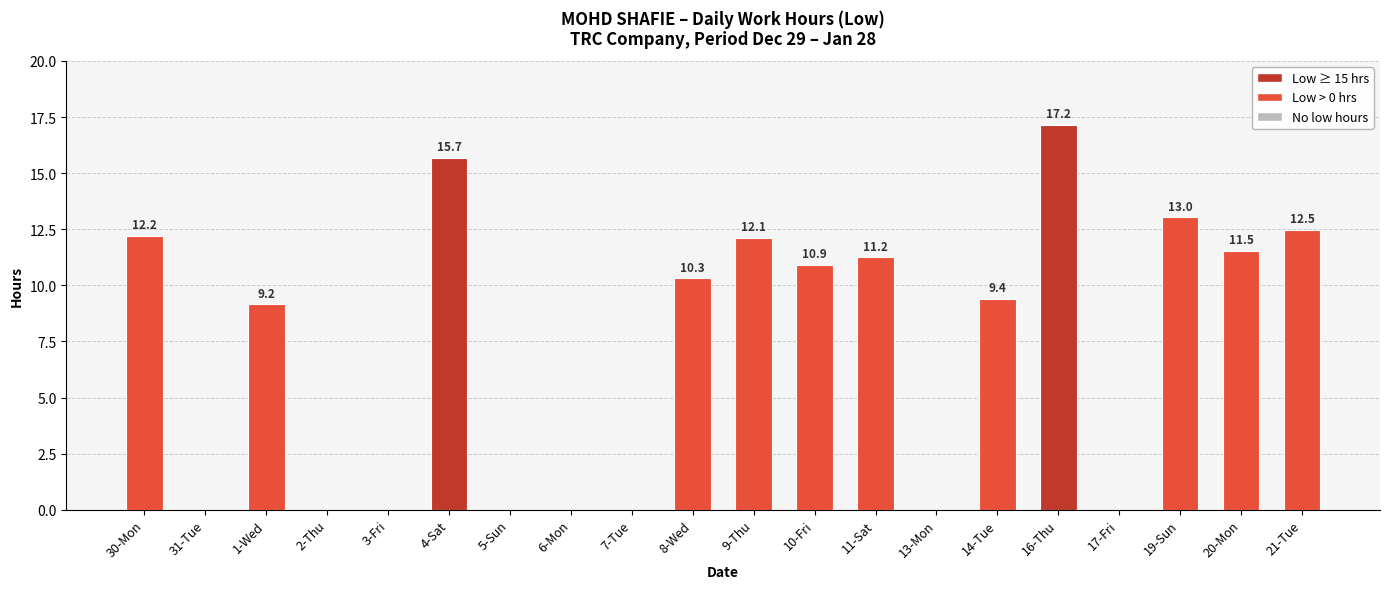

How many data points does each series have?

20